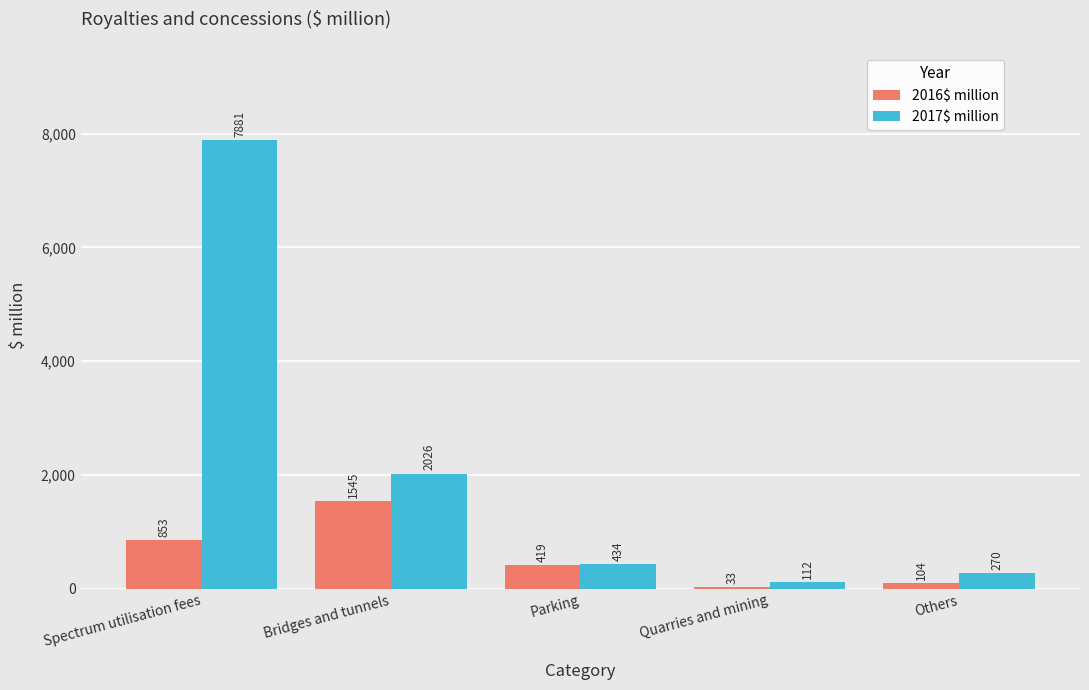

What are all the series names shown in the legend?

2016$ million, 2017$ million